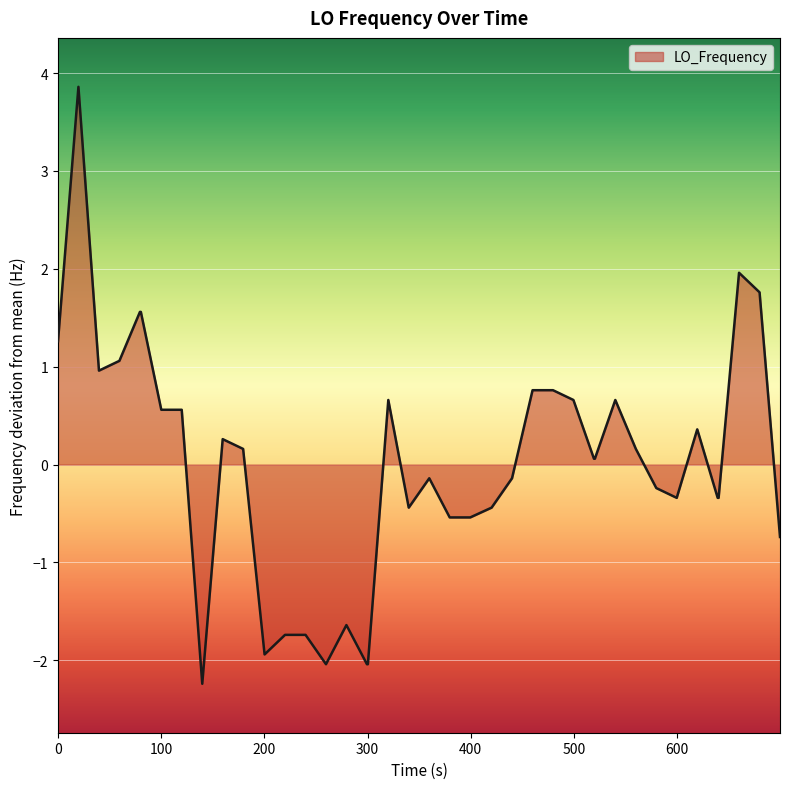

What is the maximum value shown in the chart?

3.9